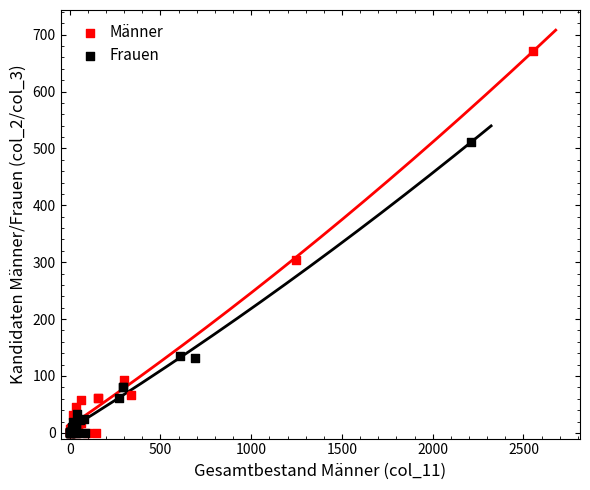

Which series has the largest Y range (max minus min)?

Männer